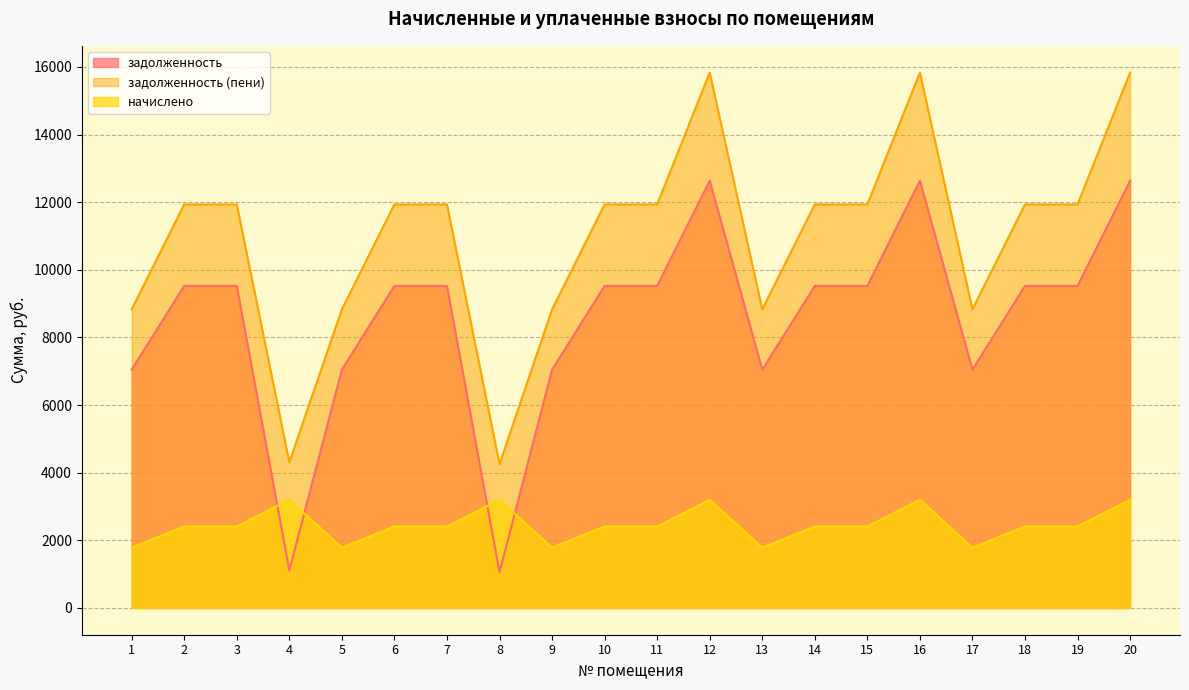

In задолженность (пени), how many points are lower than both neighbors (excluding endpoints)?

4